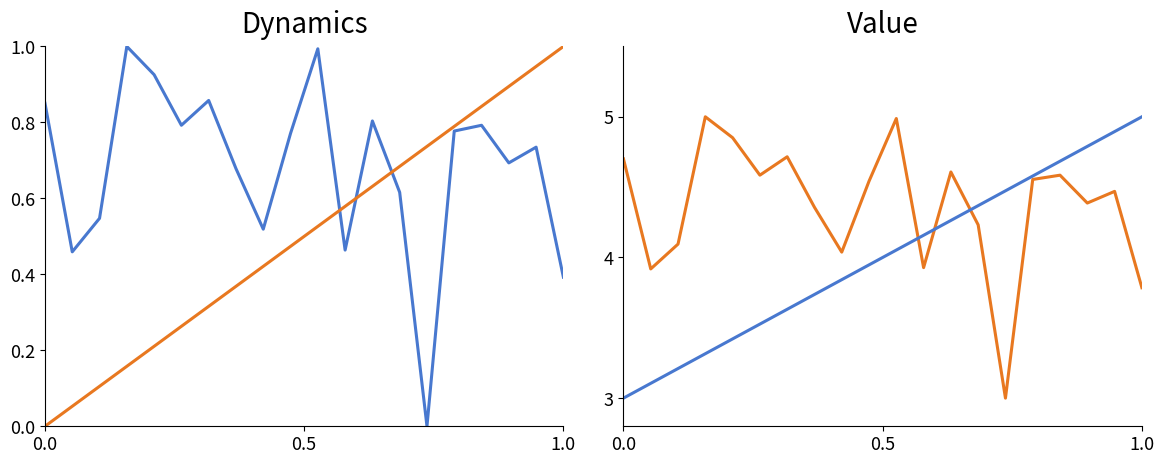

What is the maximum value shown in the chart?

5.0